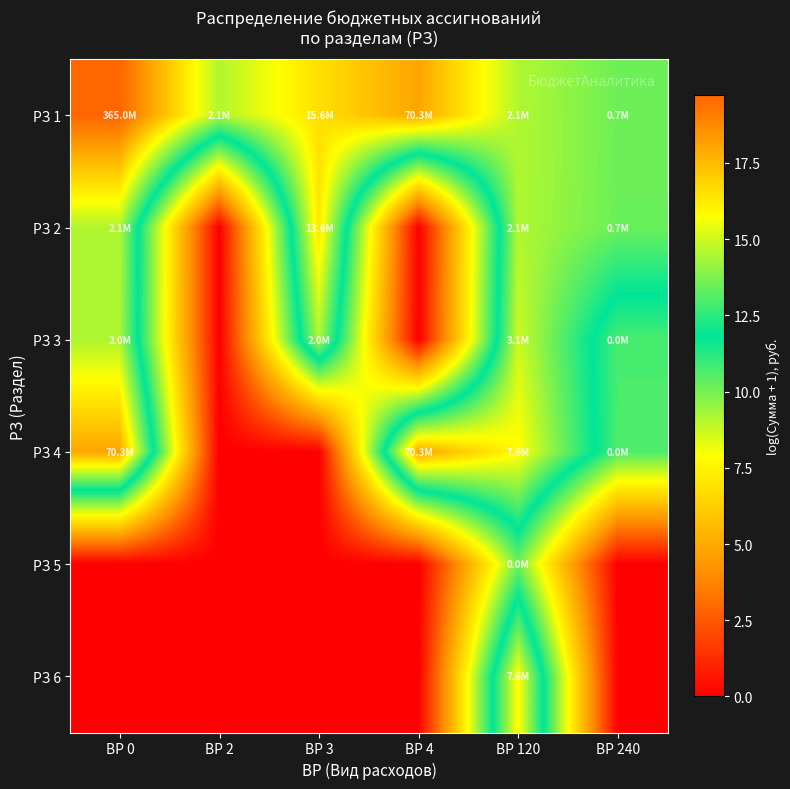

At ВР 2, list the series in order from largest to smallest.

РЗ 1, РЗ 2, РЗ 3, РЗ 4, РЗ 5, РЗ 6